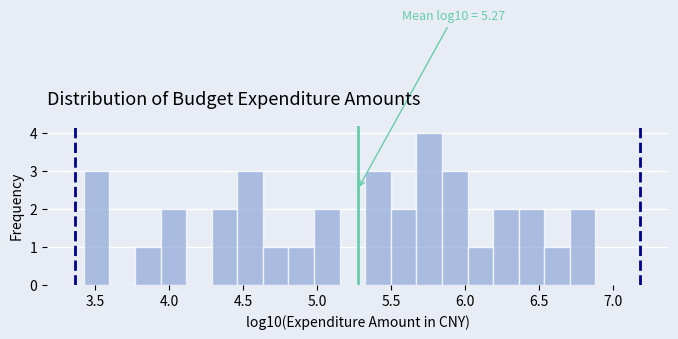

Read against the x-axis, roughly where is the centre of the tallest bar?

5.75